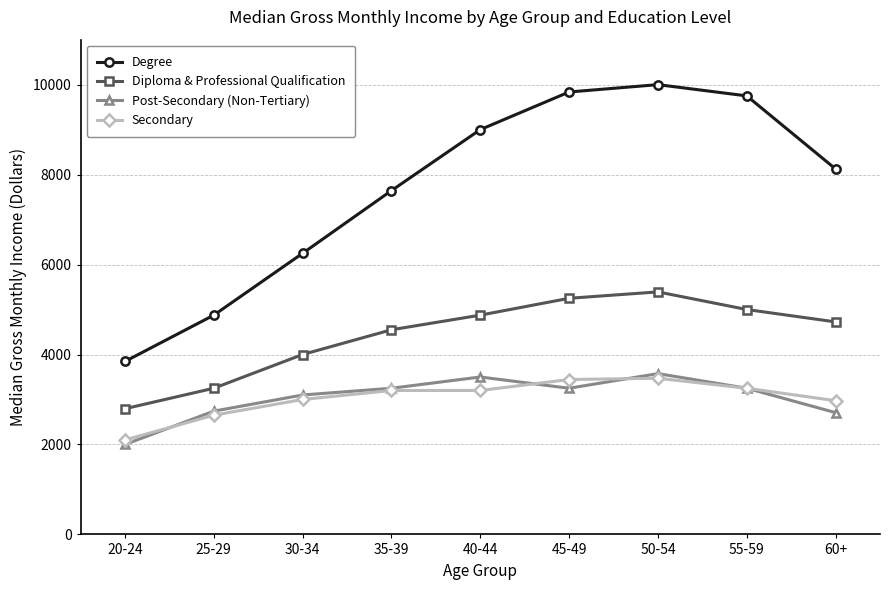

What is the label of the 3rd point from the right?

50-54